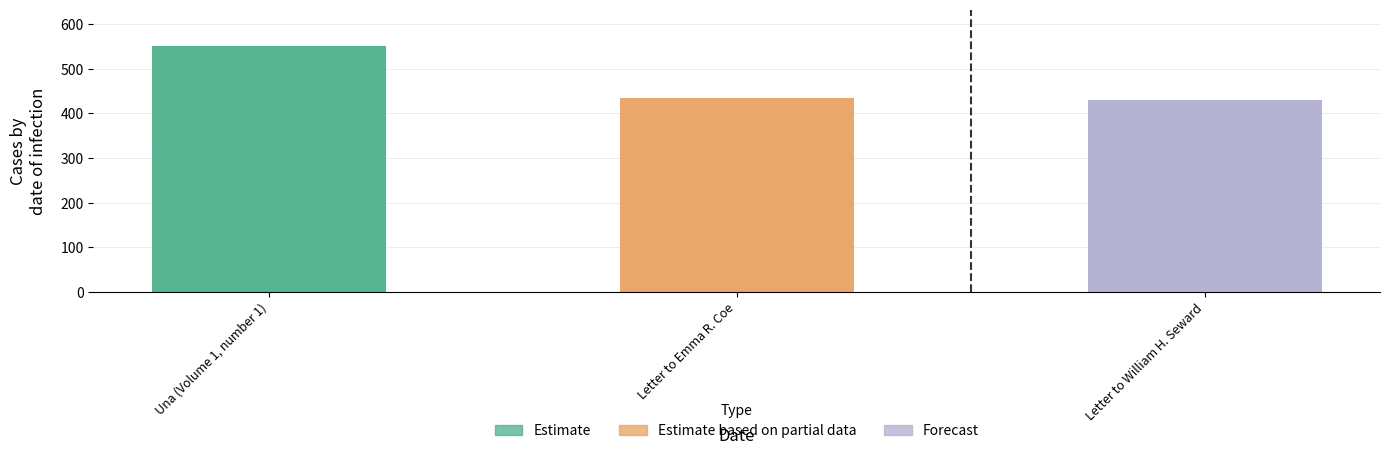

Which category has the highest value across all series?

Una (Volume 1, number 1)